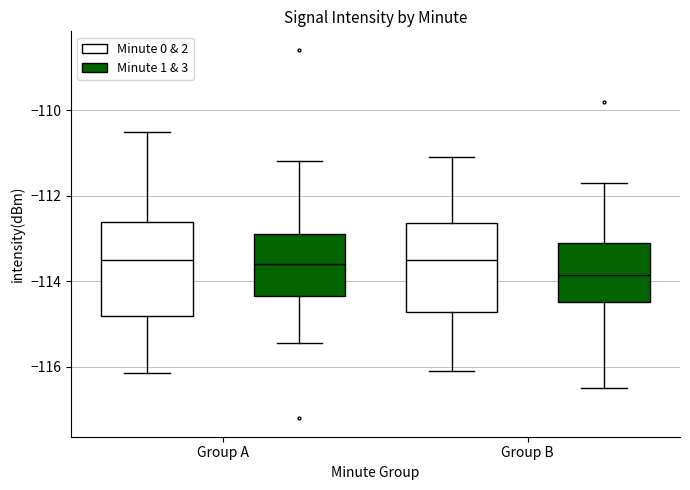

Reading left to right, transcribe this box plot: for each box, give where its median line is, the range the box spans, and where its two whiskers end, as read against the y-axis. The values are not printed on the chart, so give them approximately, as read against the axis.

Group A (Minute 0 & 2): median -113.4, box -114.8 to -112.6, whiskers -116.2 to -110.6
Group A (Minute 1 & 3): median -113.6, box -114.4 to -112.8, whiskers -115.4 to -111.2
Group B (Minute 0 & 2): median -113.4, box -114.8 to -112.6, whiskers -116.0 to -111.0
Group B (Minute 1 & 3): median -113.8, box -114.4 to -113.0, whiskers -116.4 to -111.6